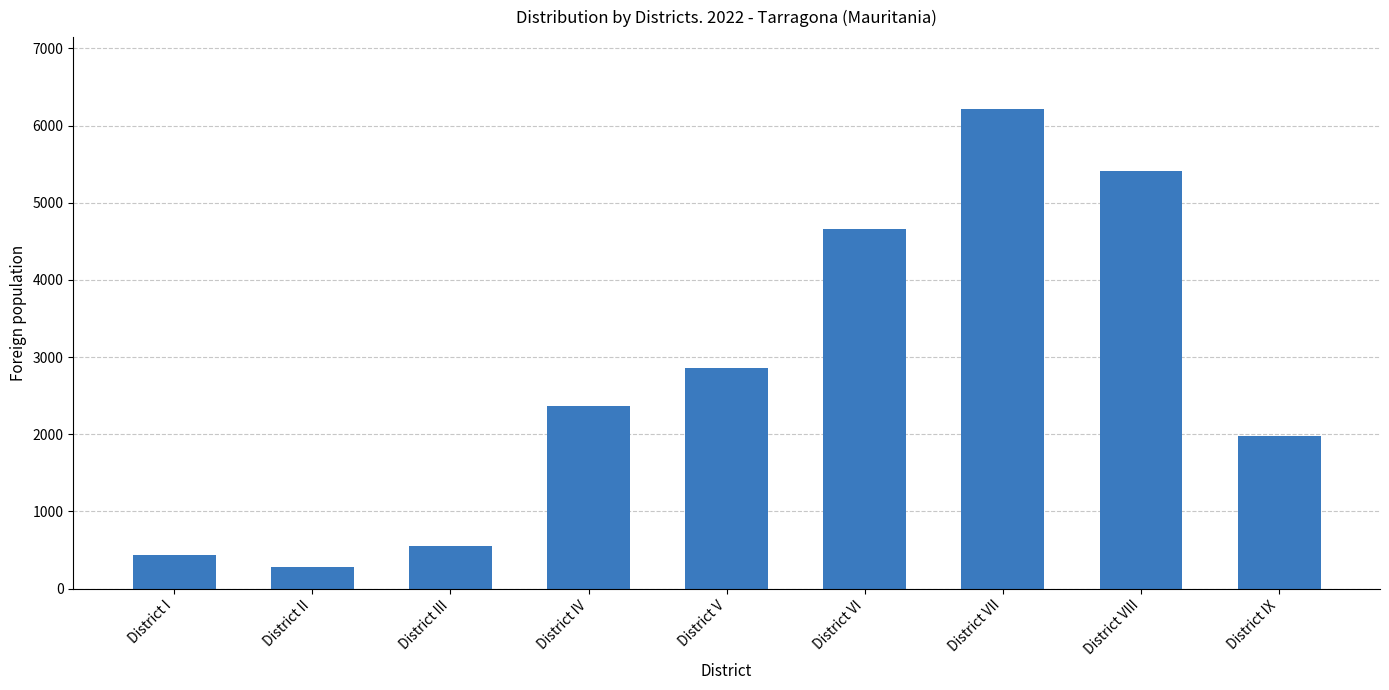

How many bars are there in total?

9